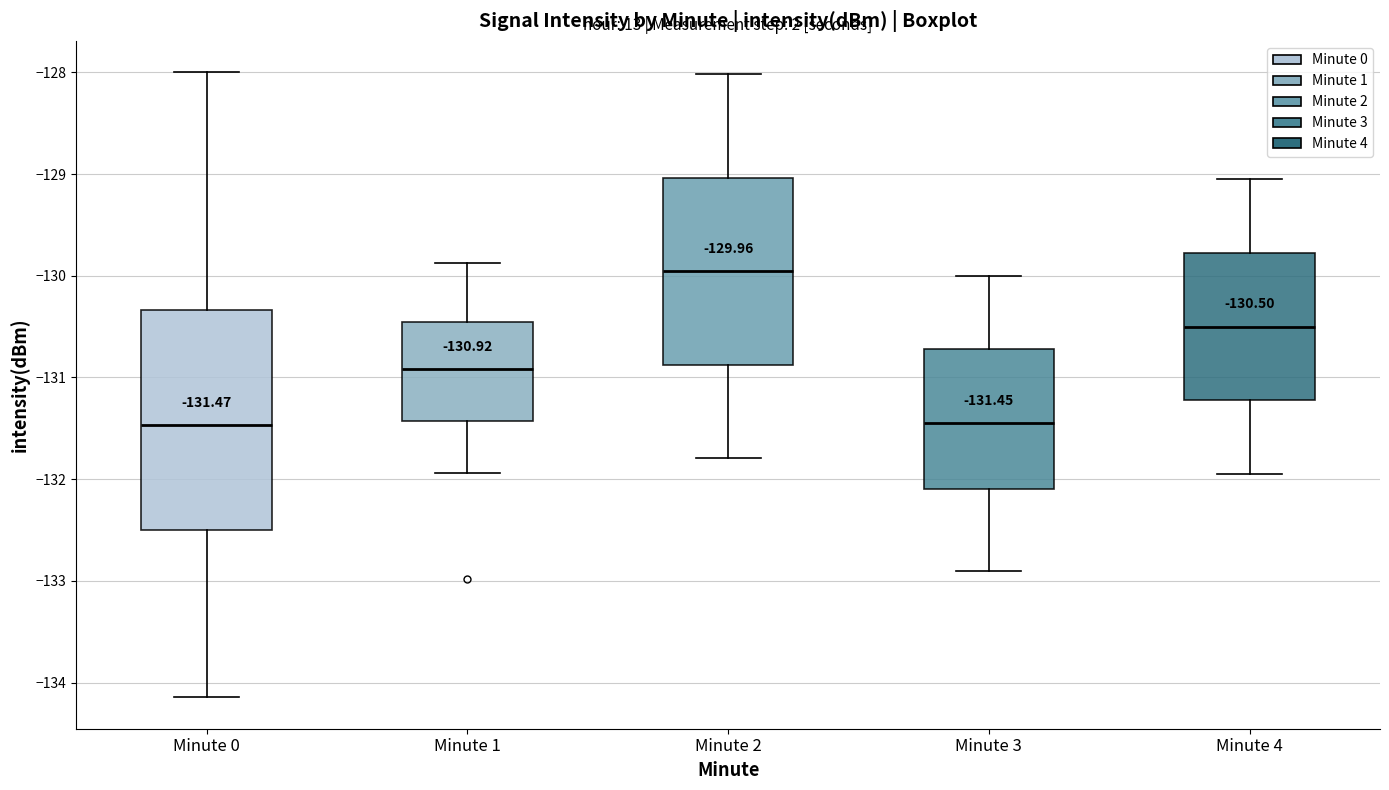

Which box is the tallest, from its lower edge to its upper edge?

Minute 0